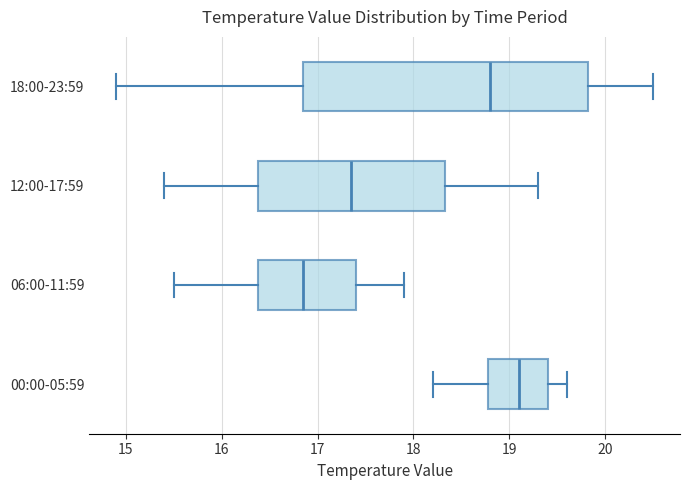

Reading bottom to top, read every box against the x-axis: the position of its median line, the range the box covers, and the ends of its whiskers. The values are not printed on the chart, so give them approximately, as read against the axis.

00:00-05:59: median 19.1, box 18.8 to 19.4, whiskers 18.2 to 19.6
06:00-11:59: median 16.9, box 16.4 to 17.4, whiskers 15.5 to 17.9
12:00-17:59: median 17.4, box 16.4 to 18.3, whiskers 15.4 to 19.3
18:00-23:59: median 18.8, box 16.9 to 19.8, whiskers 14.9 to 20.5